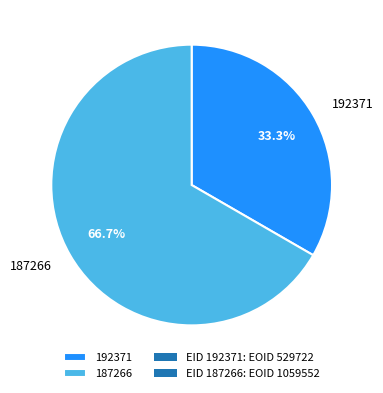

How many slices are in this pie chart?

2